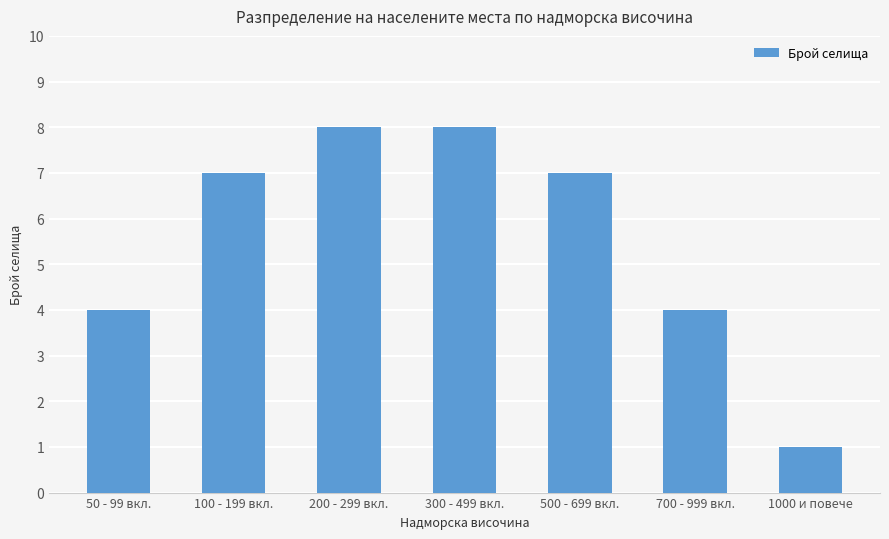

Which label corresponds to the smallest value in the chart?

1000 и повече